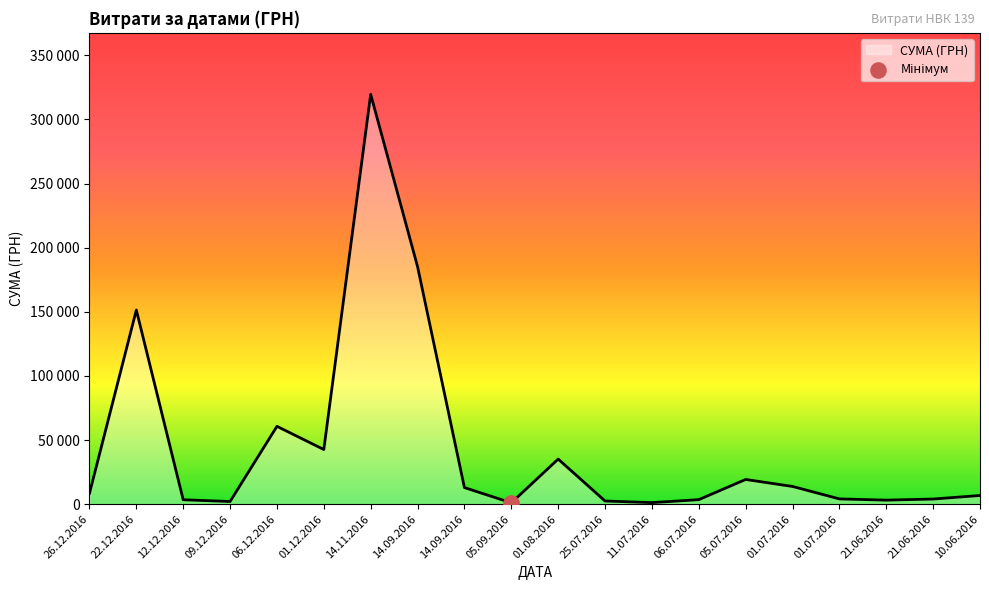

Between 12.12.2016 and 14.09.2016, which is larger?

14.09.2016